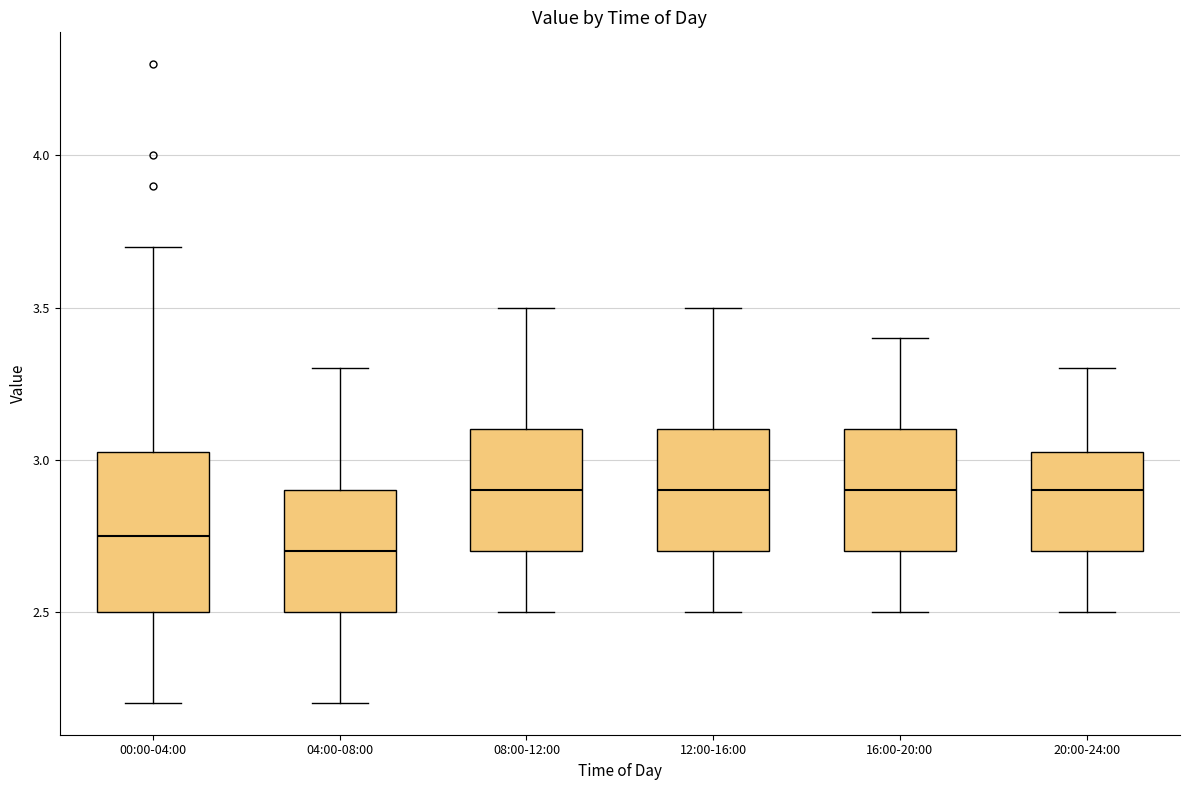

Comparing the boxes themselves (not the whiskers), which one is the tallest?

00:00-04:00